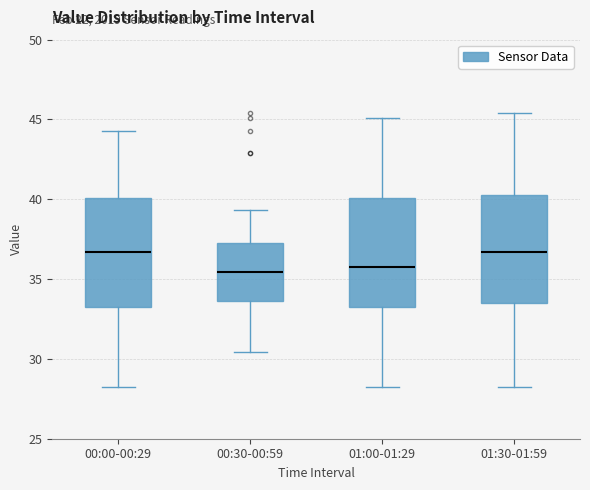

Reading left to right, transcribe this box plot: for each box, give where its median line is, the range the box spans, and where its two whiskers end, as read against the y-axis. The values are not printed on the chart, so give them approximately, as read against the axis.

00:00-00:29: median 36.5, box 33.5 to 40.0, whiskers 28.5 to 44.5
00:30-00:59: median 35.5, box 33.5 to 37.5, whiskers 30.5 to 39.5
01:00-01:29: median 35.5, box 33.0 to 40.0, whiskers 28.5 to 45.0
01:30-01:59: median 36.5, box 33.5 to 40.5, whiskers 28.5 to 45.5